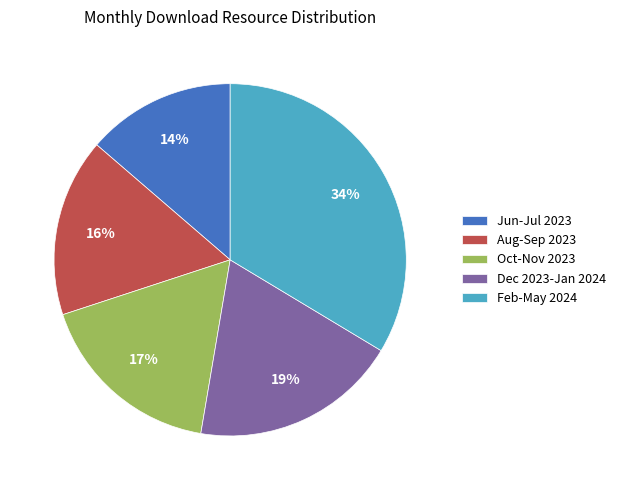

Is it true that Aug-Sep 2023 is 16% of the pie?

True